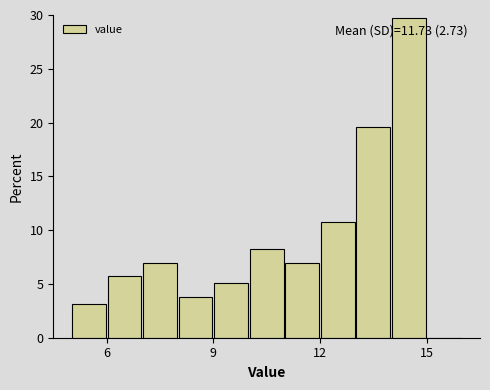

Read against the x-axis, roughly where is the centre of the tallest bar?

14.5